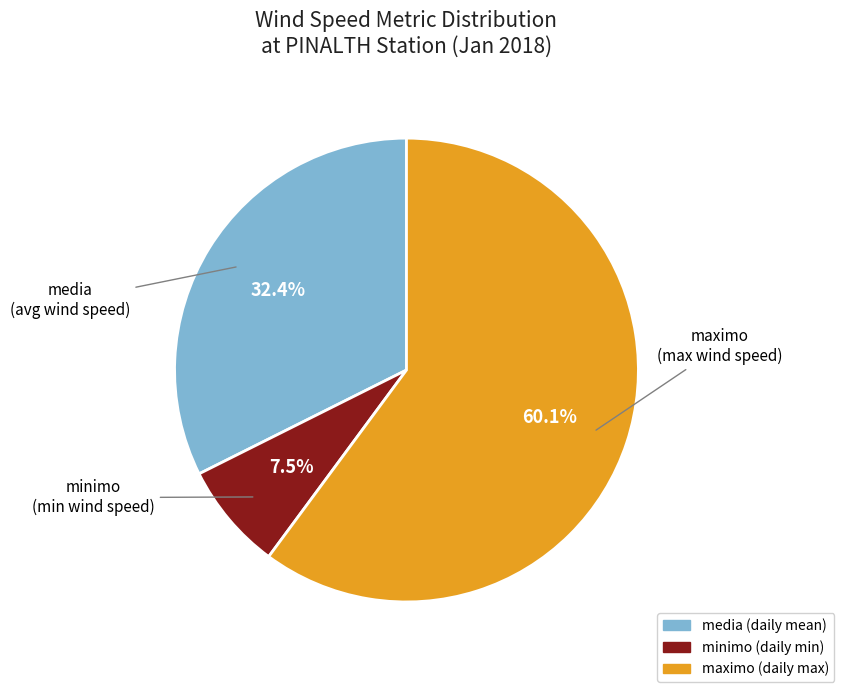

Does any single category account for the majority?

Yes